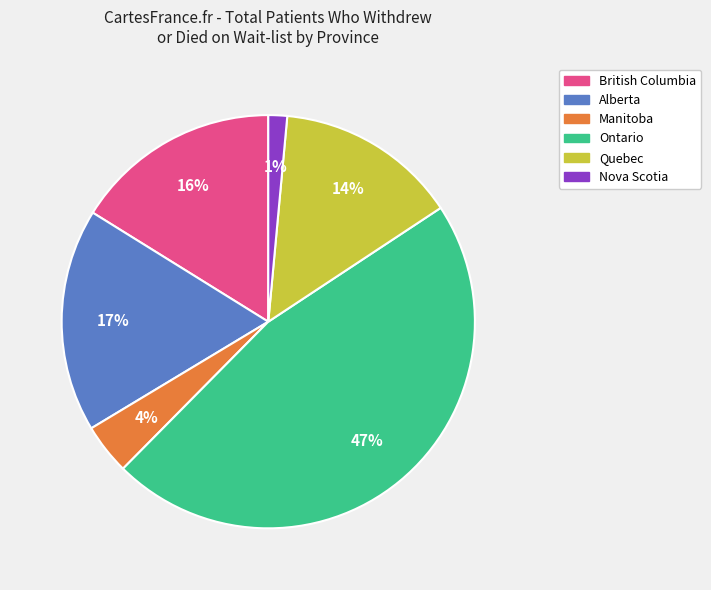

Does any single category account for the majority?

No